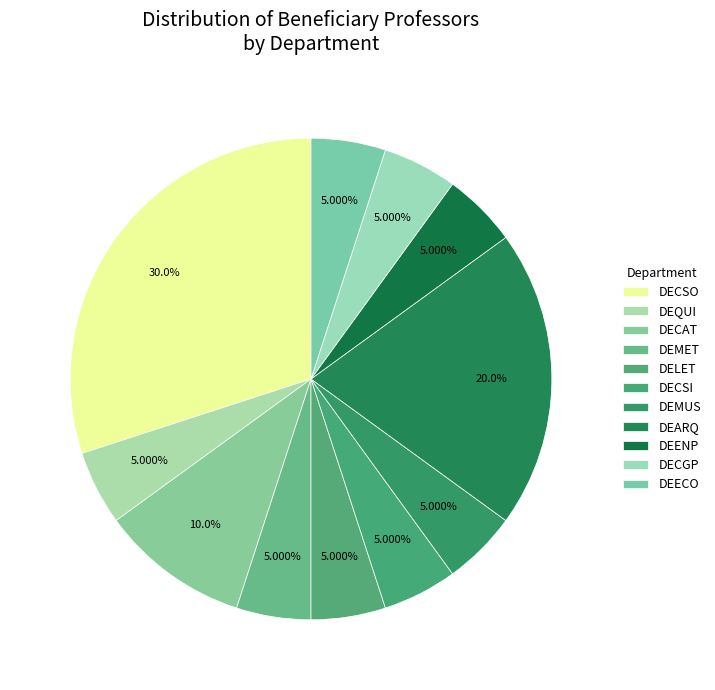

How many segments does this pie chart have?

11